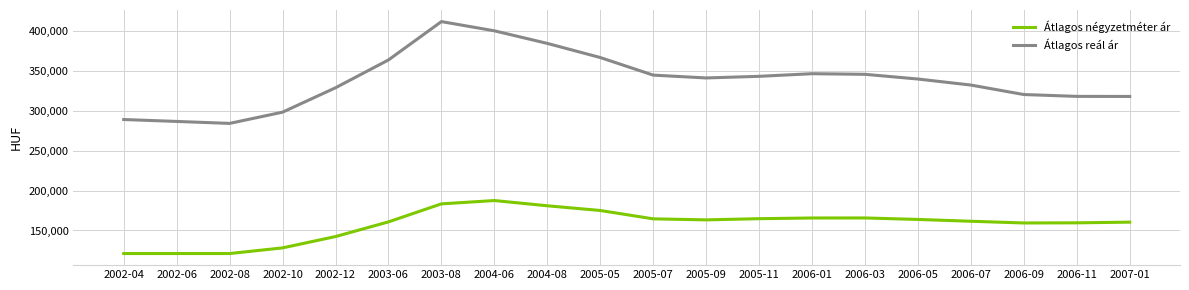

What is the difference between the Átlagos négyzetméter ár values at 2002-04 and 2004-06?

66310